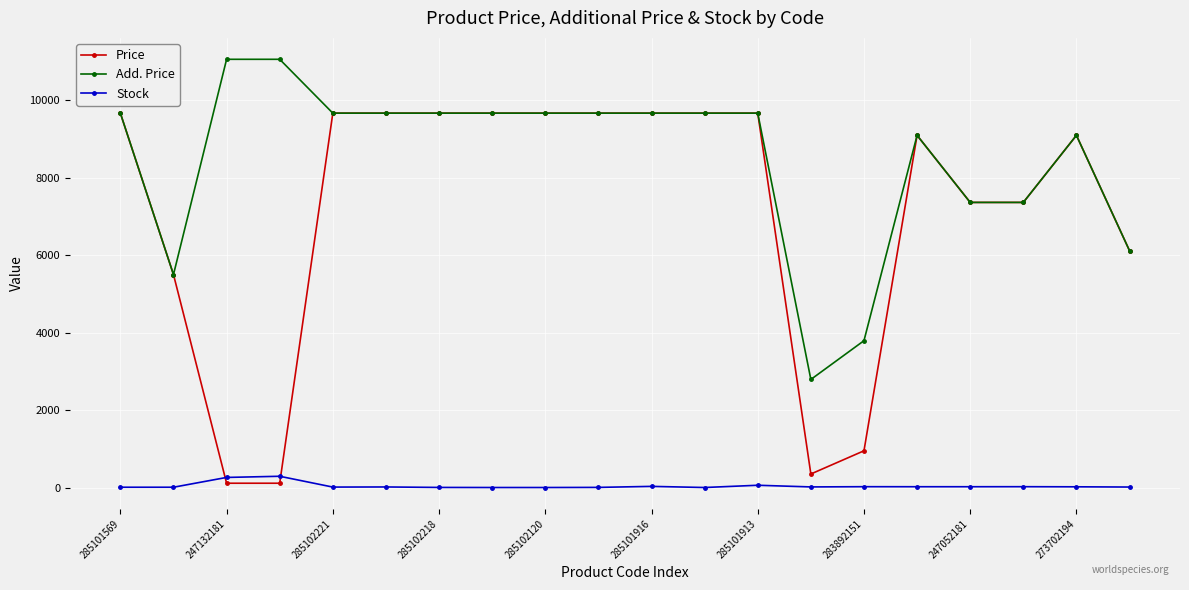

Which series has the largest total across all categories?

Add. Price